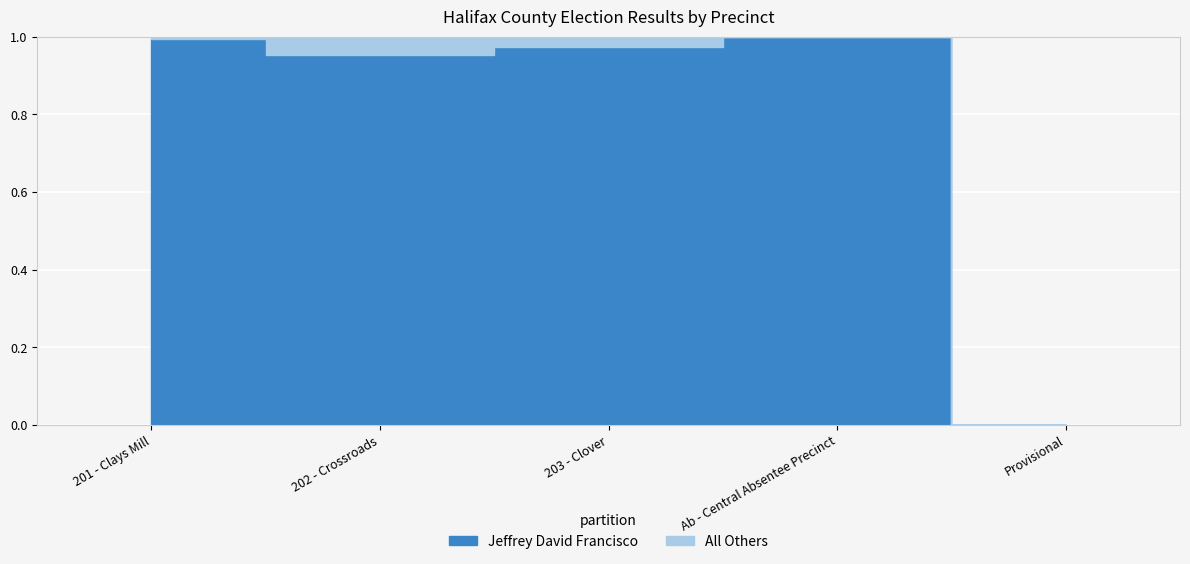

In All Others, how many points are higher than both neighbors (excluding endpoints)?

1